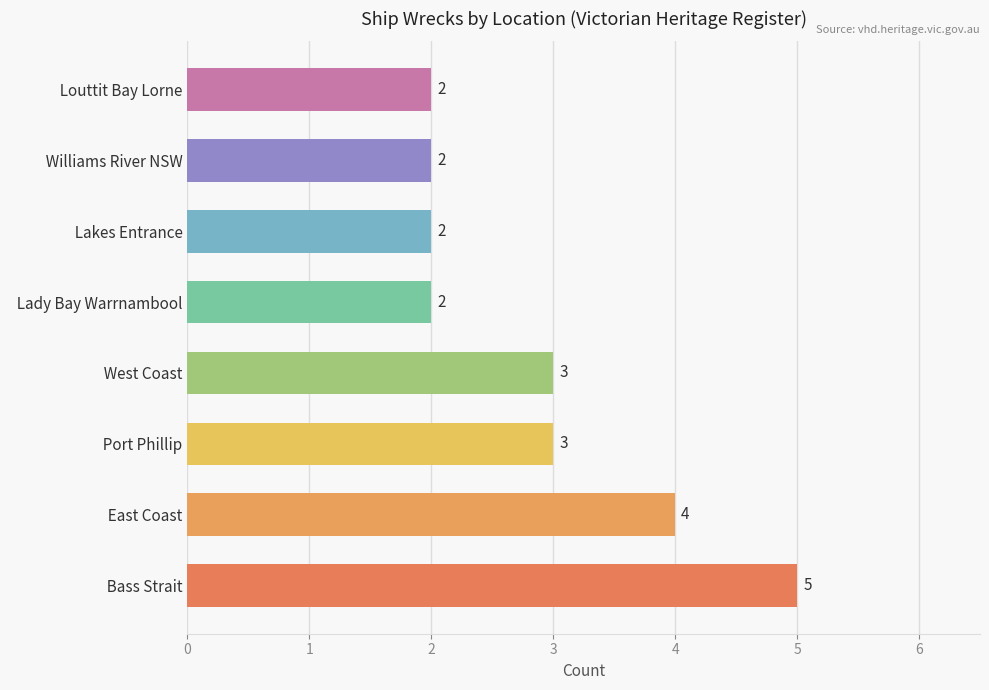

What is the maximum value shown in the chart?

5